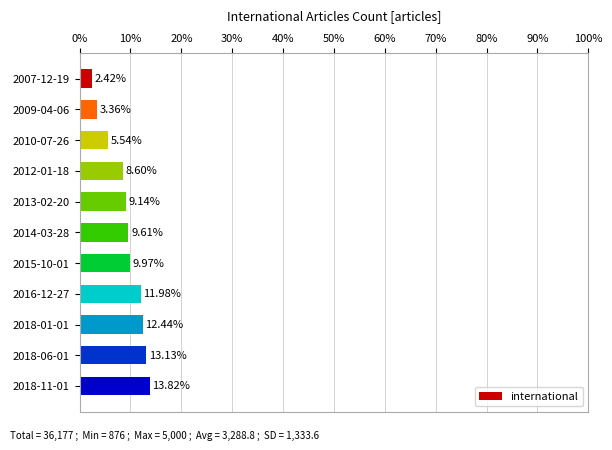

Rank the categories by value from lowest to highest.

2007-12-19, 2009-04-06, 2010-07-26, 2012-01-18, 2013-02-20, 2014-03-28, 2015-10-01, 2016-12-27, 2018-01-01, 2018-06-01, 2018-11-01